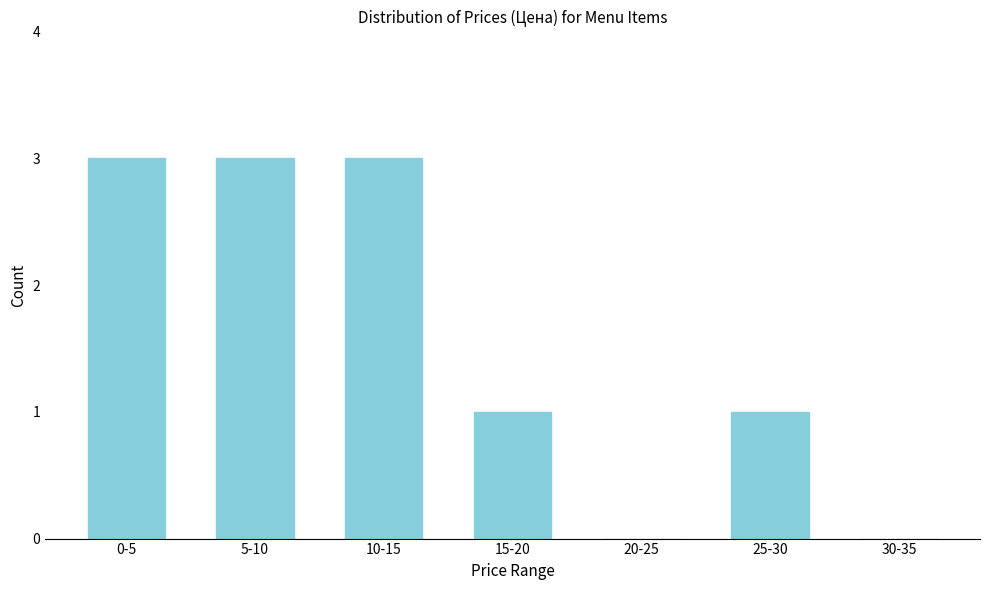

Reading left to right, list all the values displayed in this chart.

0-5=3	5-10=3	10-15=3	15-20=1	20-25=0	25-30=1	30-35=0